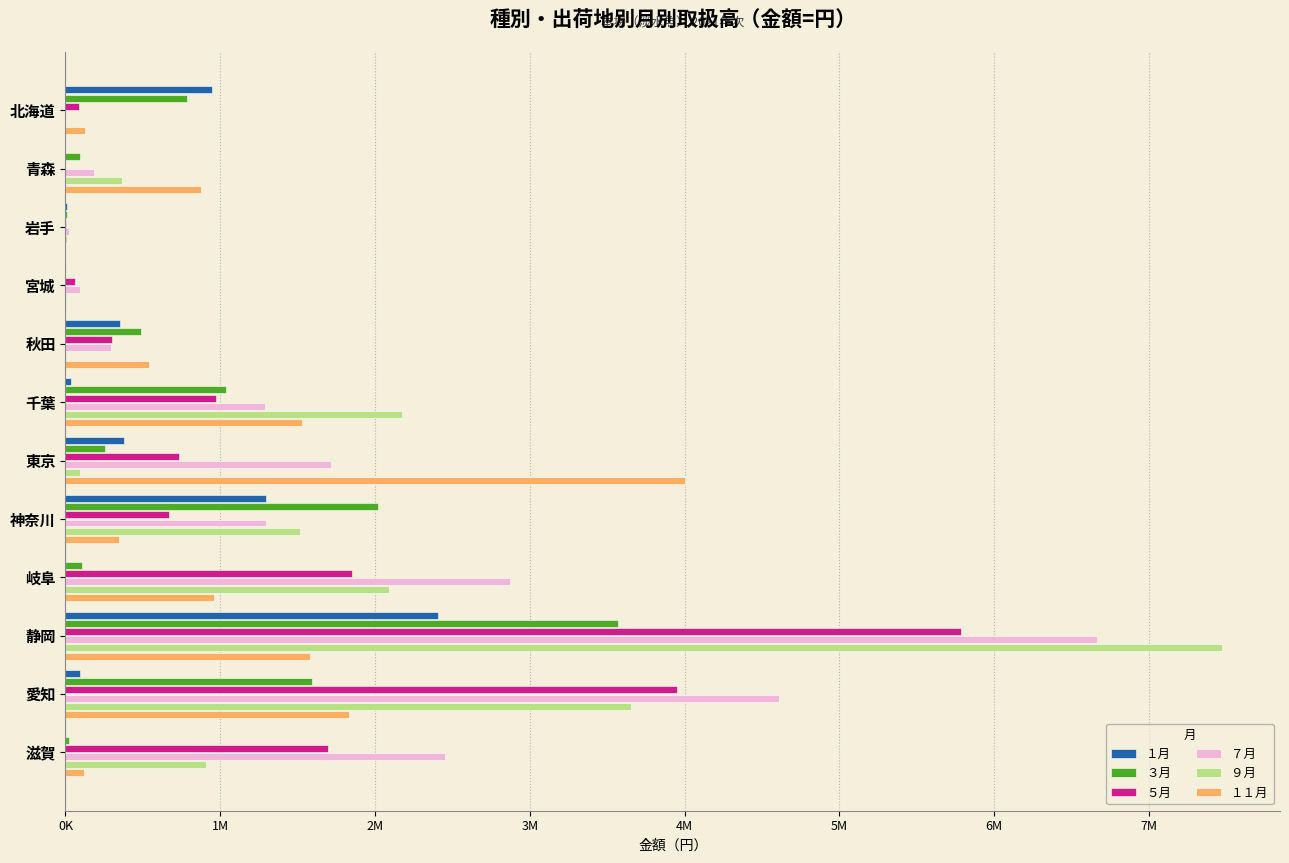

Which series has the largest total across all categories?

７月